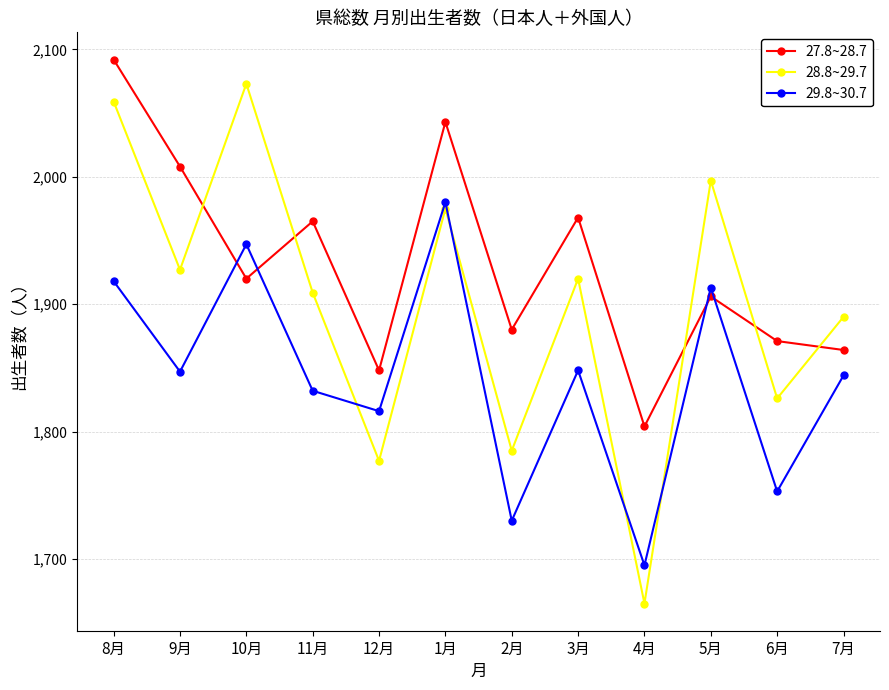

The 27.8~28.7 series shows 1848 at 12月. True or false?

True